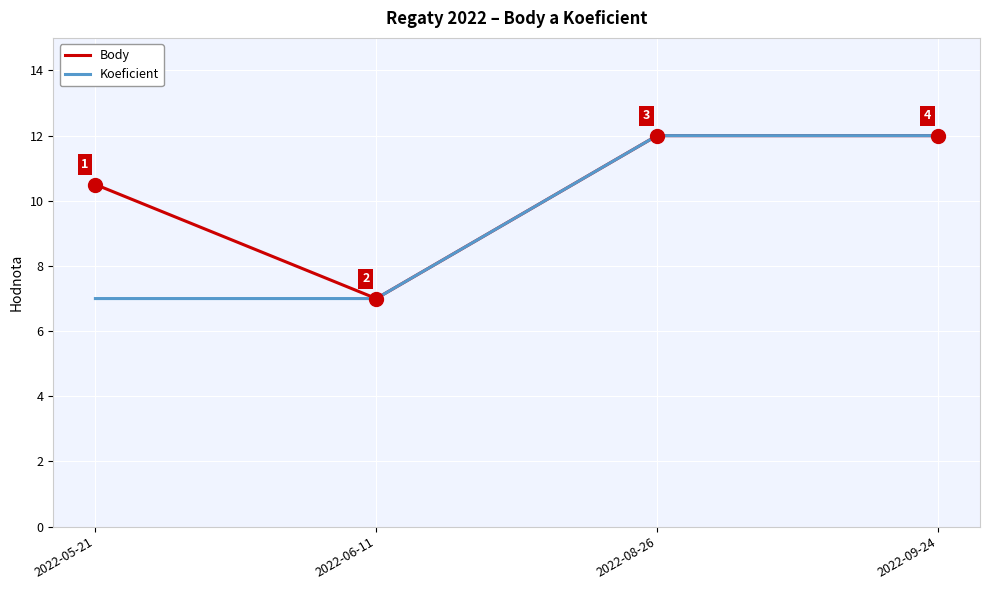

What is the smallest value displayed?

7.0